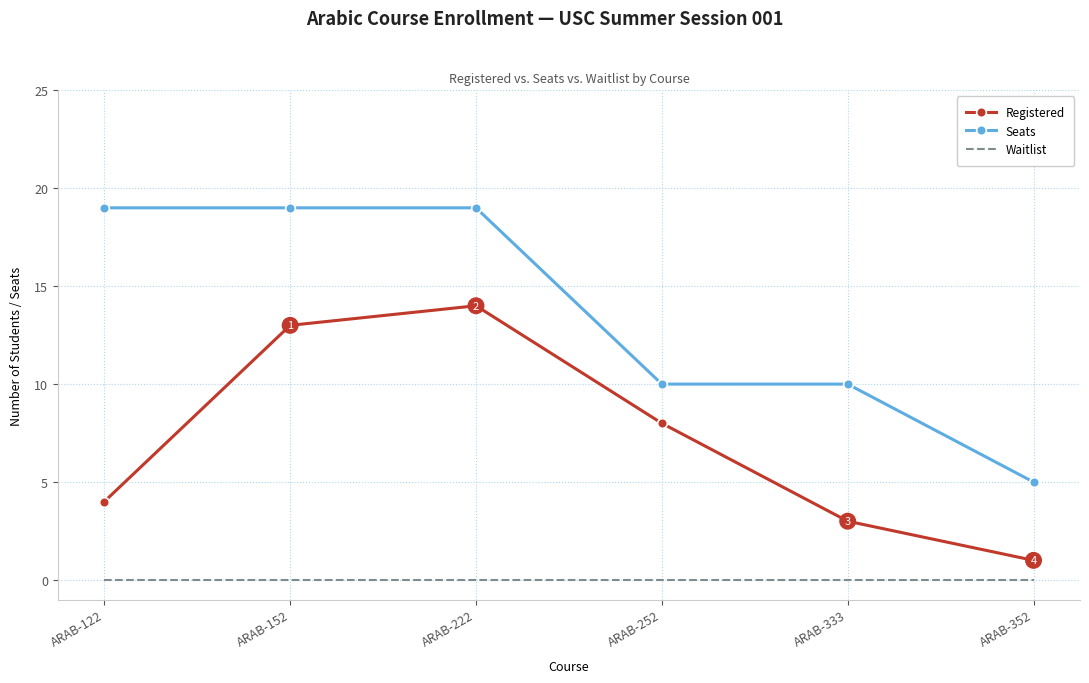

The value of Registered at ARAB-152 is 13. True or false?

True